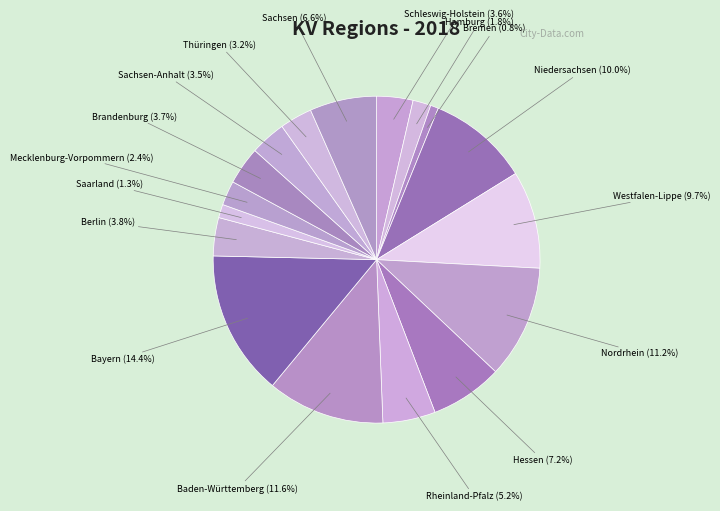

True or false: Bayern accounts for 20% of the total.

False